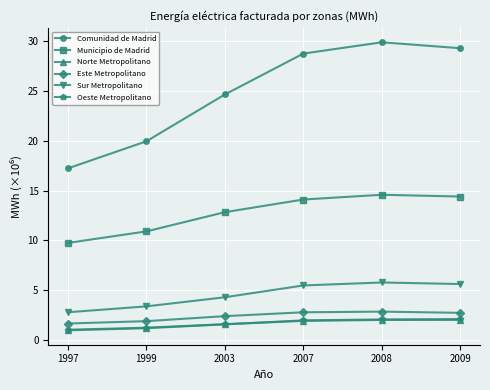

True or false: Oeste Metropolitano has more than 1 interior local peaks.

False